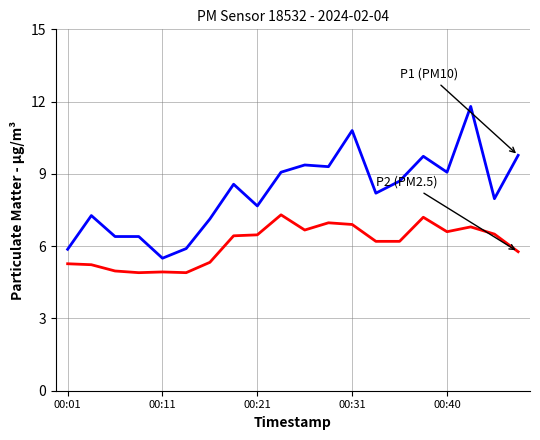

What is the minimum value shown in the chart?

4.9